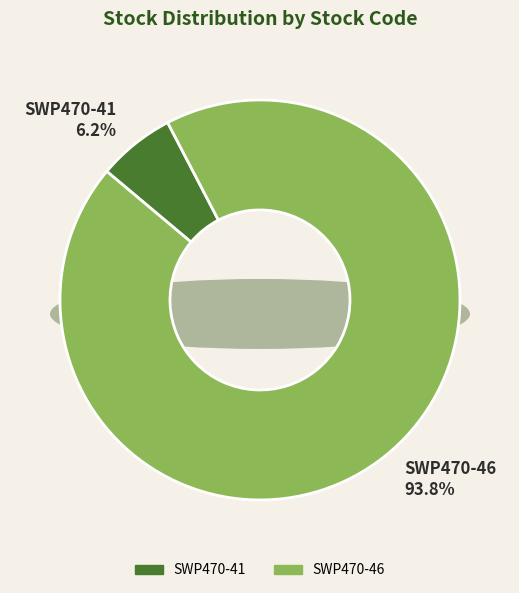

The SWP470-41 slice represents 6% of the pie. True or false?

True